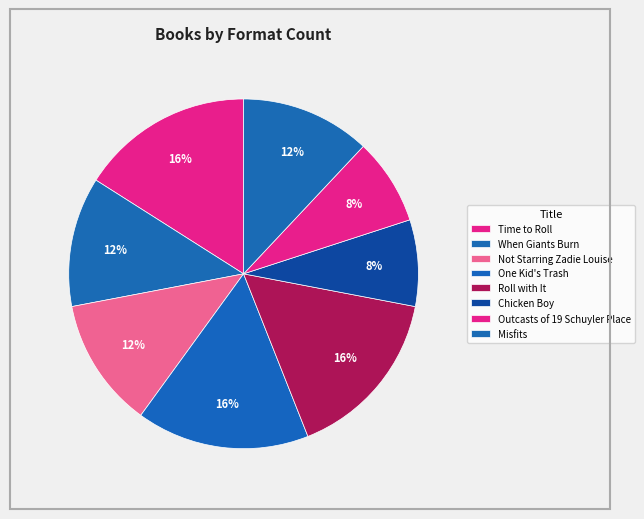

What portion of the pie excludes Outcasts of 19 Schuyler Place?

92.0%